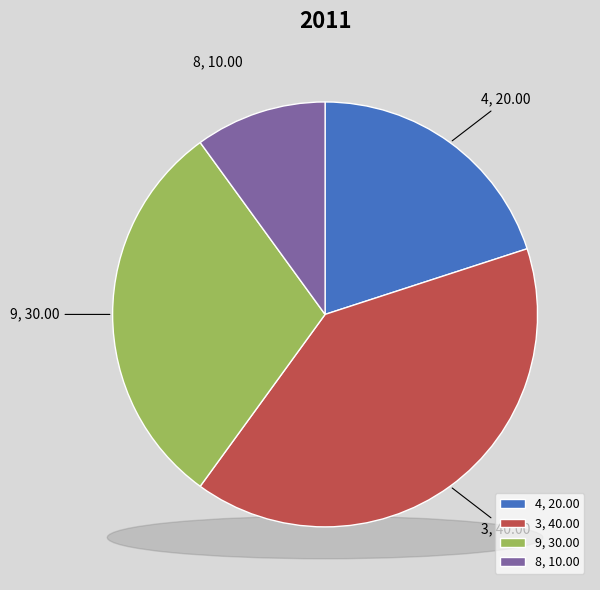

Is 2 the majority of the pie?

No